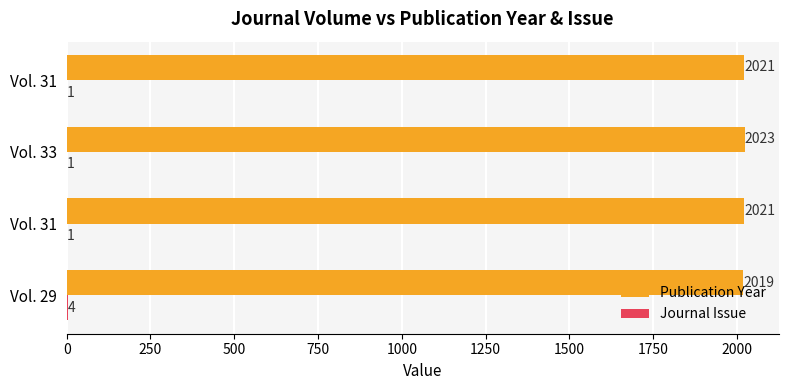

Count the number of categories in the chart.

4